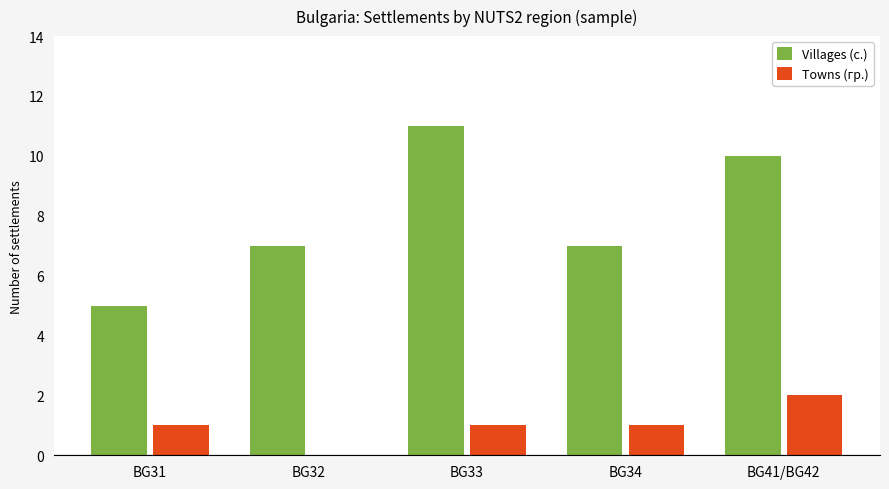

Is the value of Villages (с.) at BG34 greater than the value of Towns (гр.) at BG31?

Yes